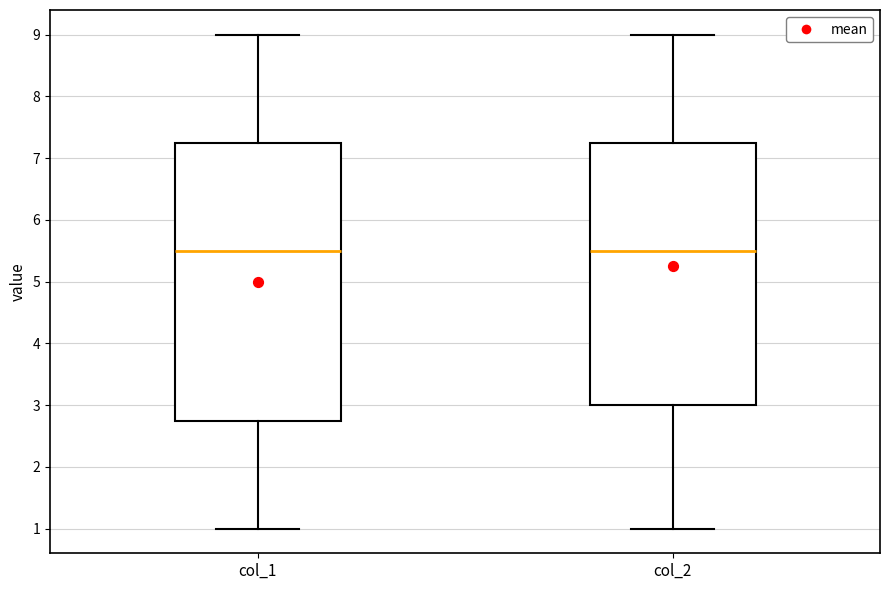

Comparing the boxes themselves (not the whiskers), which one is the tallest?

col_1